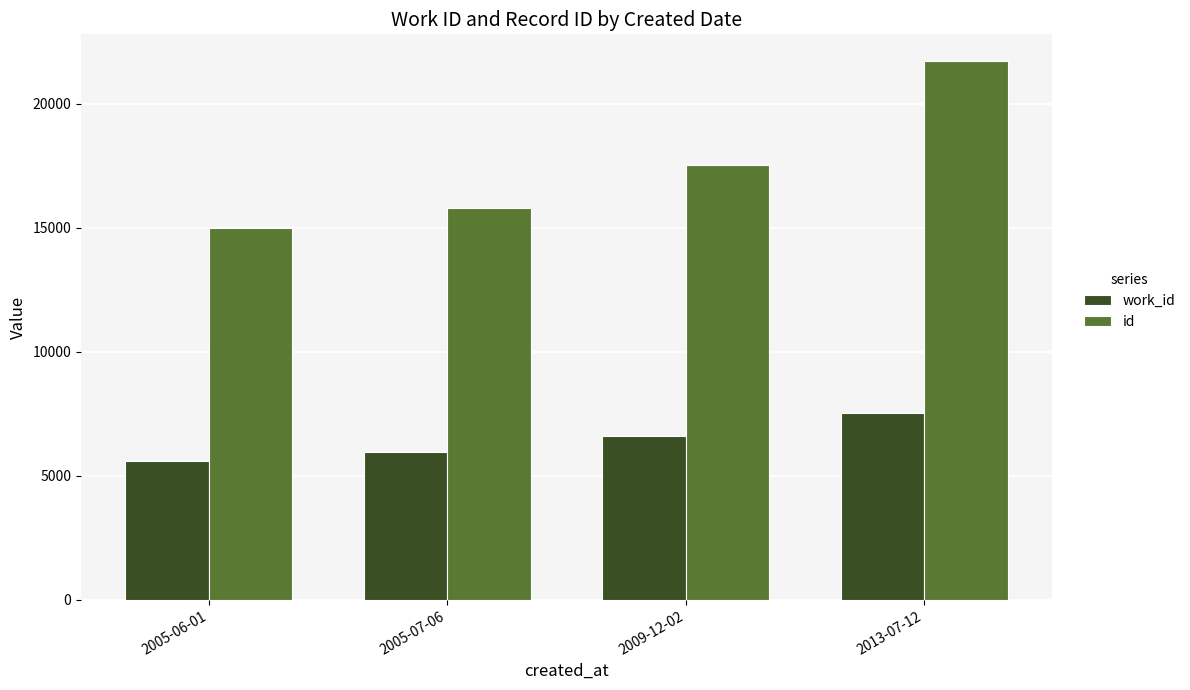

Rank the series by their average value, from highest to lowest.

id, work_id